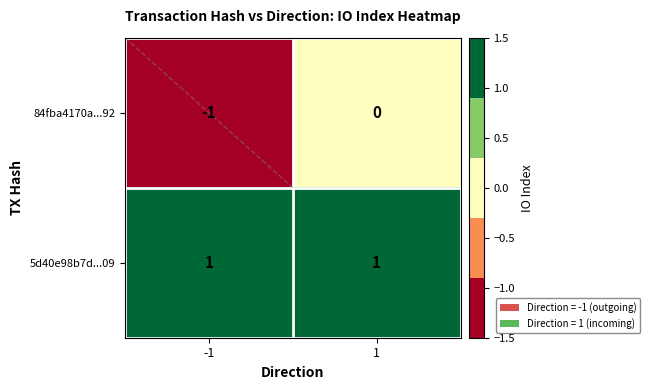

Which series has the largest total across all categories?

5d40e98b7d...09